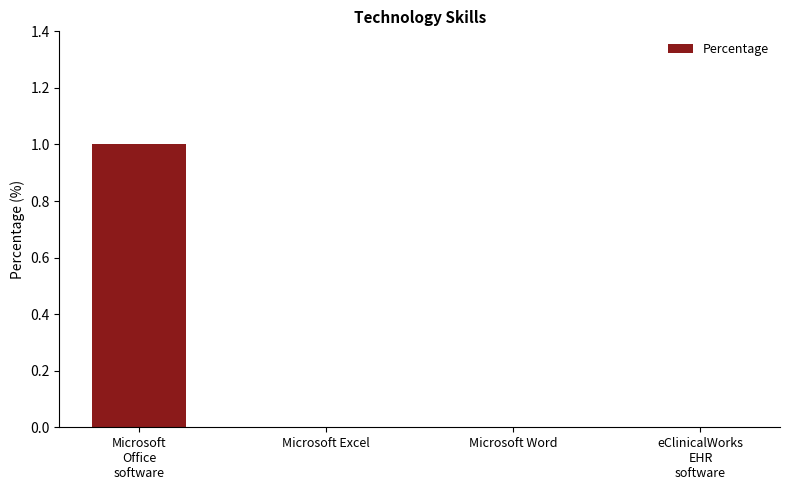

Is it true that the value at Microsoft Word is 0?

True